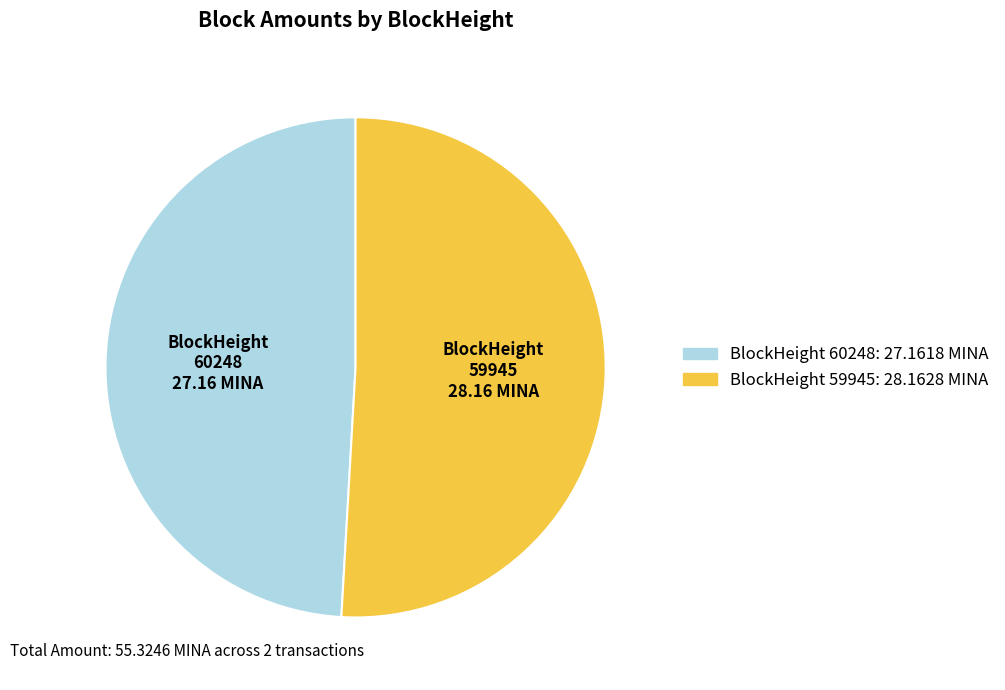

Rank the categories by value from lowest to highest.

60248, 59945